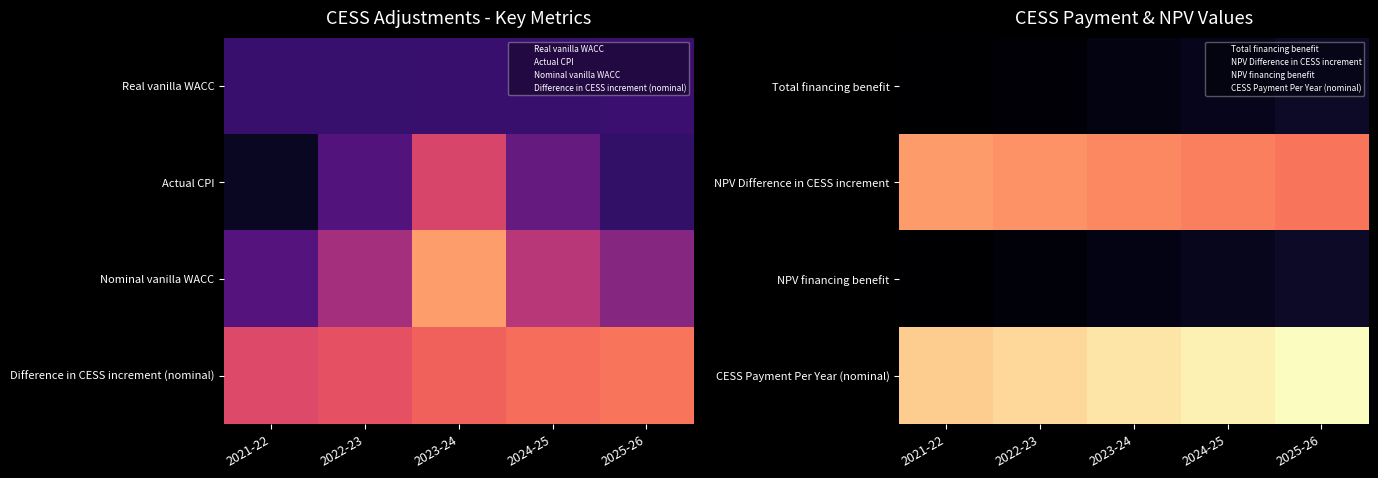

How many series are shown in this chart?

4